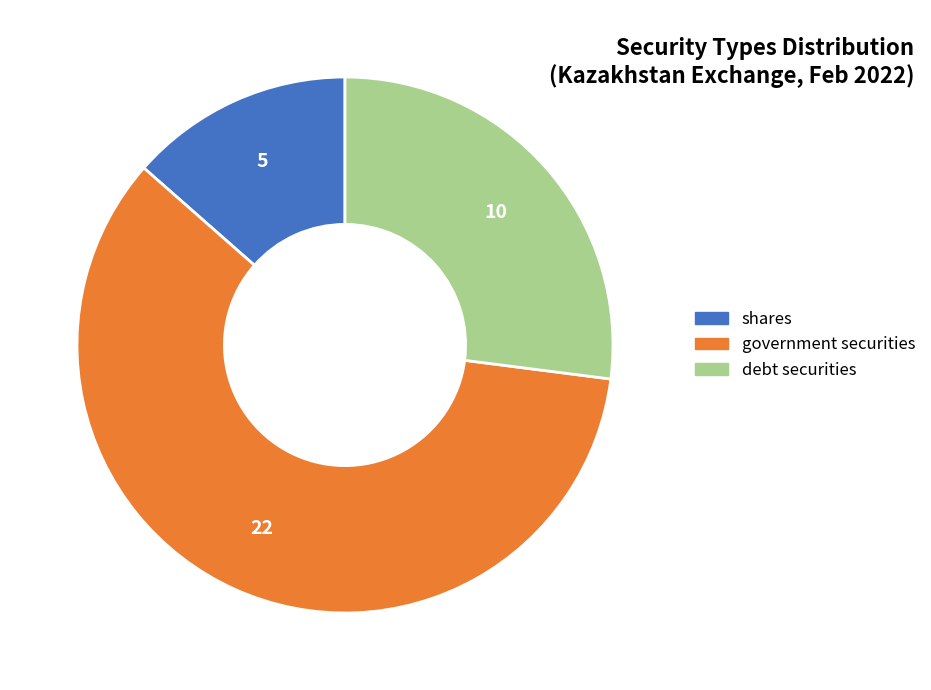

Is the sum of debt securities and government securities greater than half?

Yes